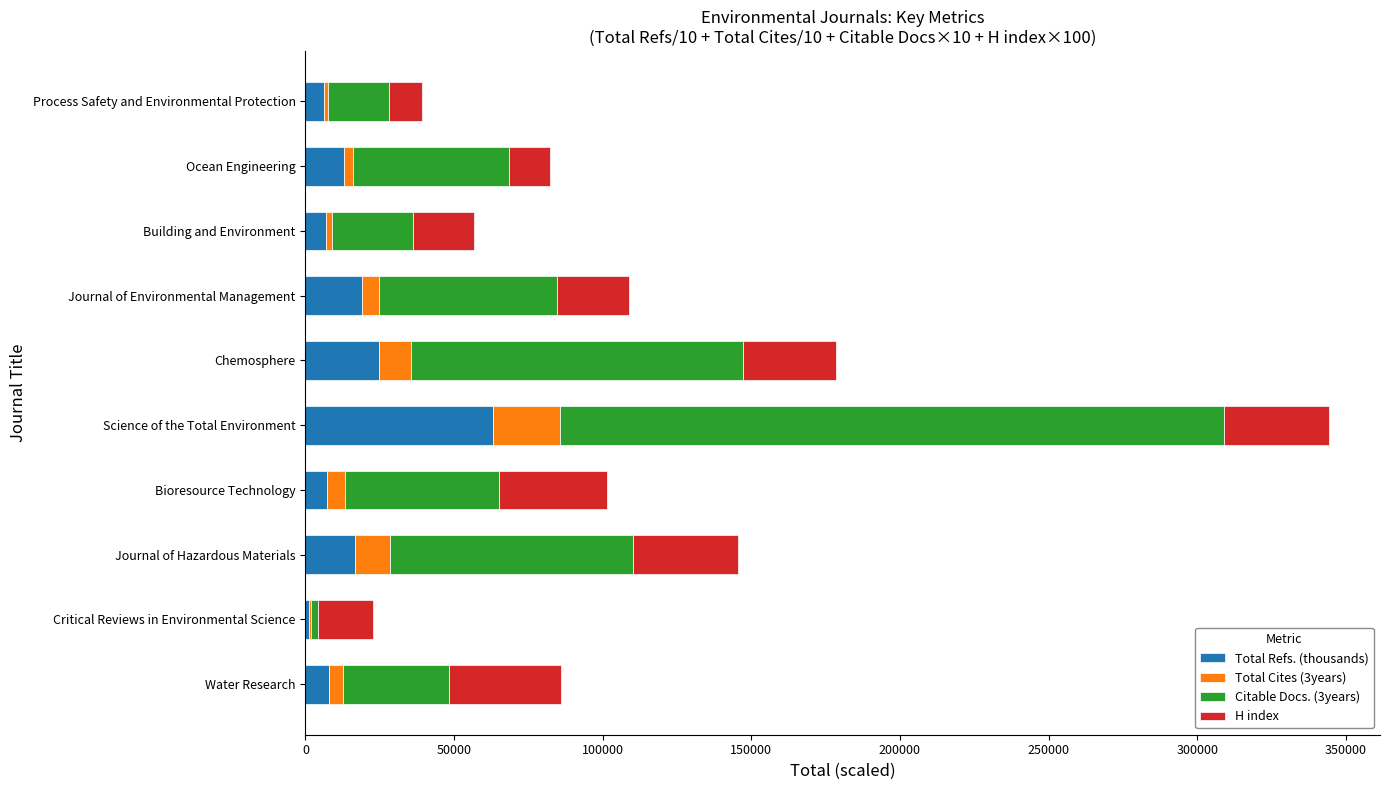

What is the total value across all series at Chemosphere?

178447.9